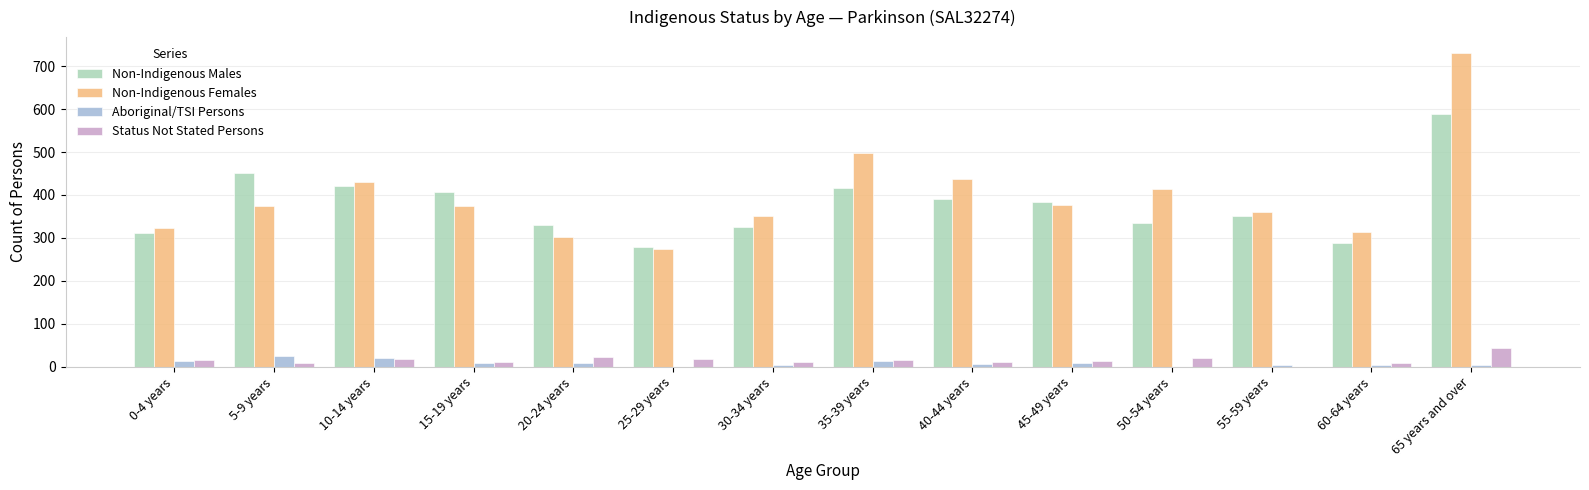

At which category is the sum across all series the highest?

65 years and over